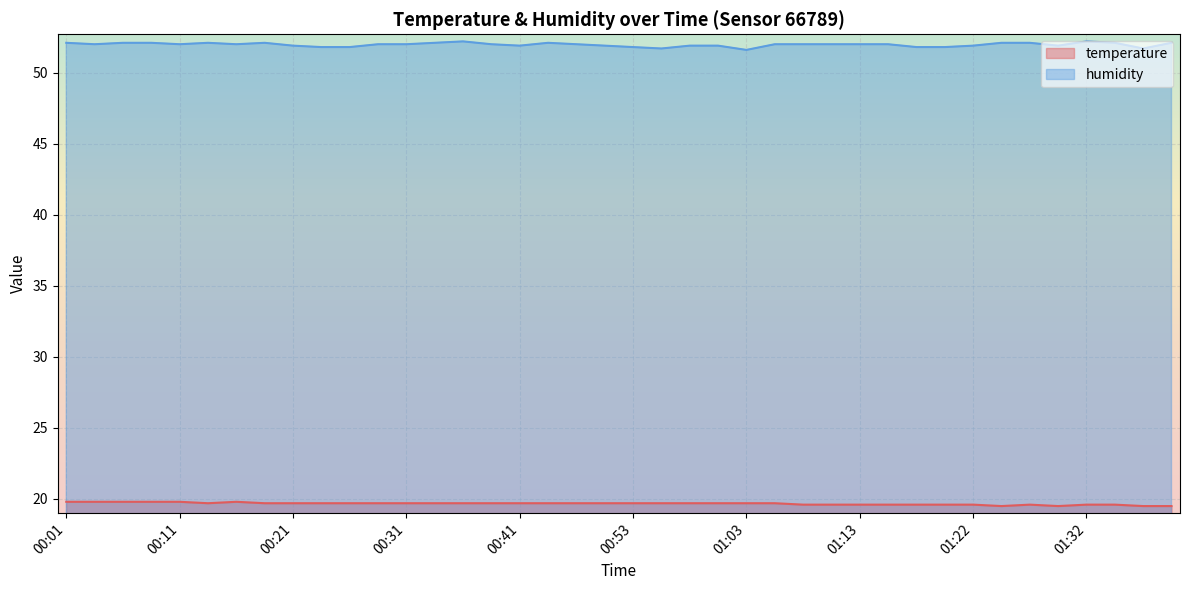

True or false: humidity and temperature cross at least once.

False